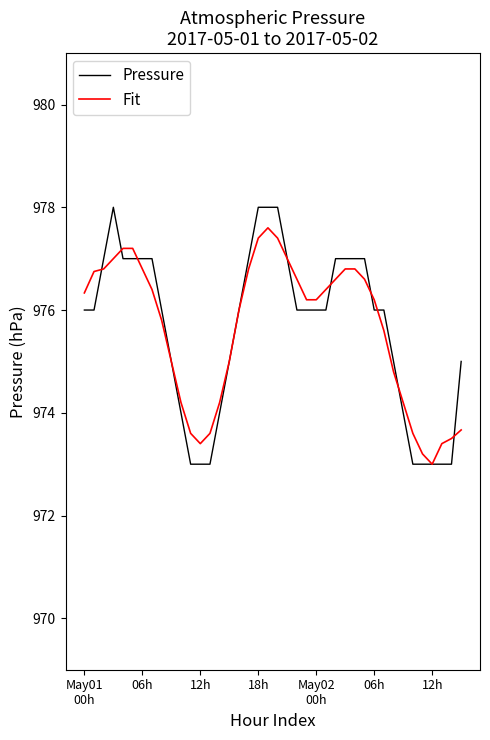

What is the greatest value displayed?

978.0